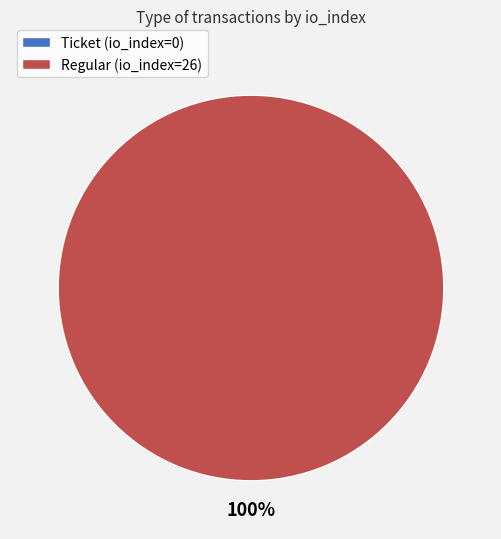

How many slices are in this pie chart?

2